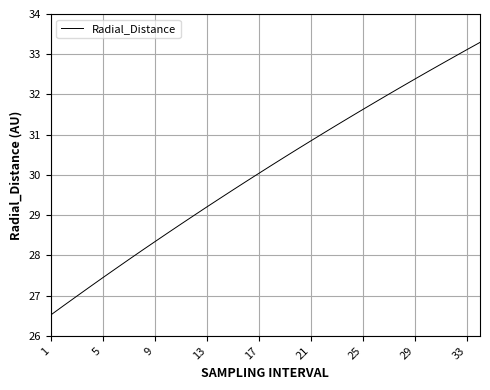

What is the smallest value displayed?

26.5